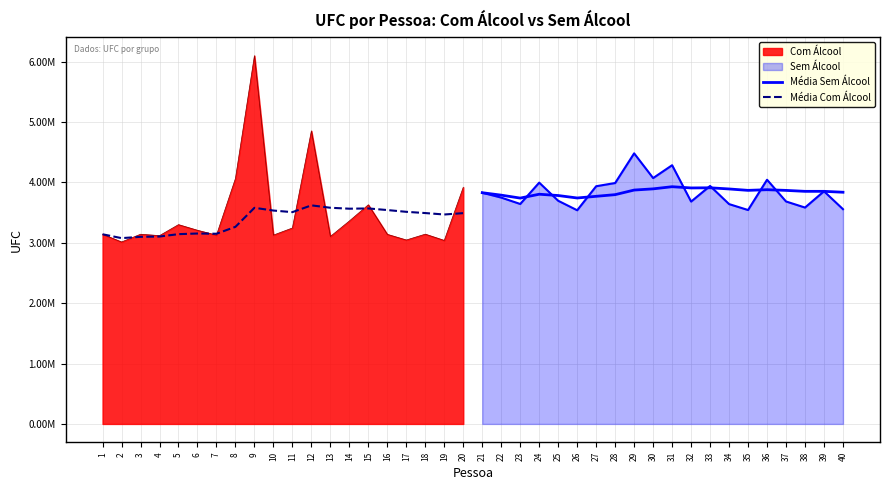

True or false: Média Com Álcool has more than 2 points higher than both neighbors.

True